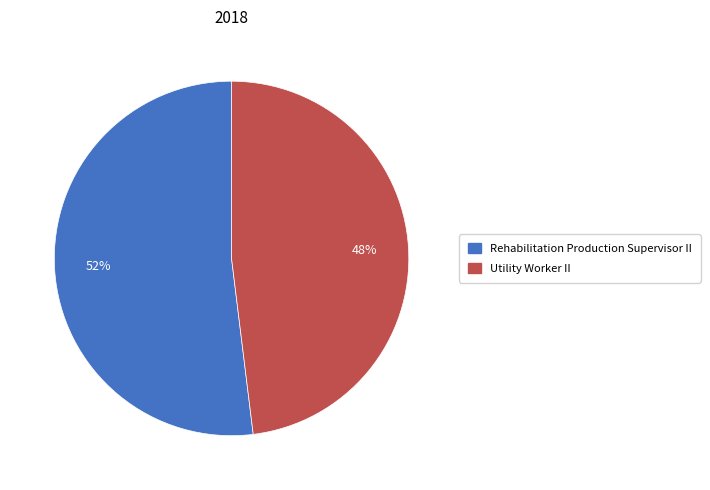

Approximately how many times larger is the value at Utility Worker II compared to Rehabilitation Production Supervisor II?

0.9